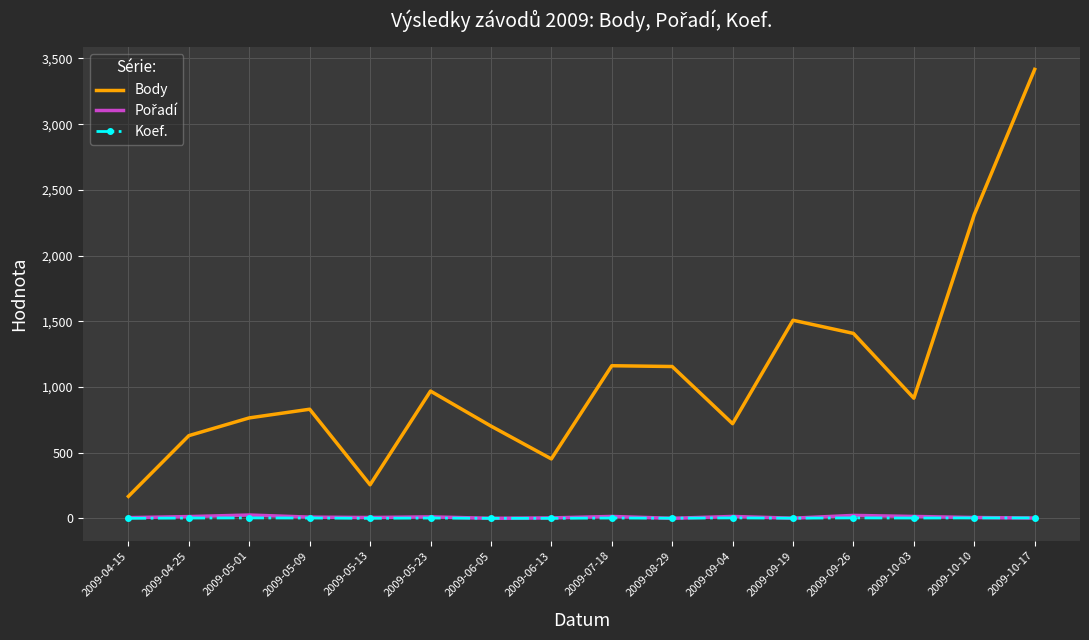

At which category is the sum across all series the highest?

2009-10-17